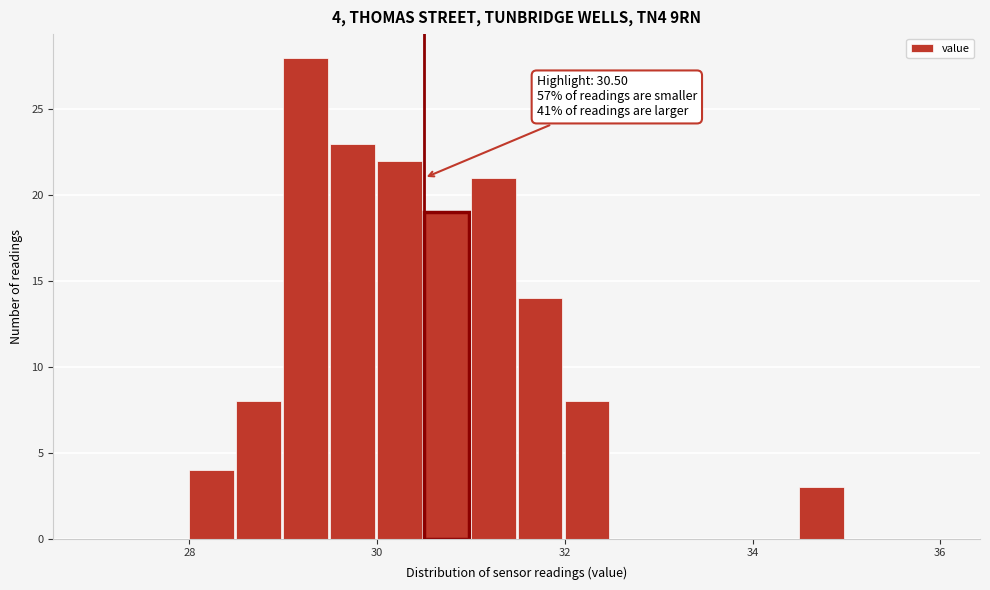

Read against the x-axis, roughly where is the centre of the tallest bar?

29.2